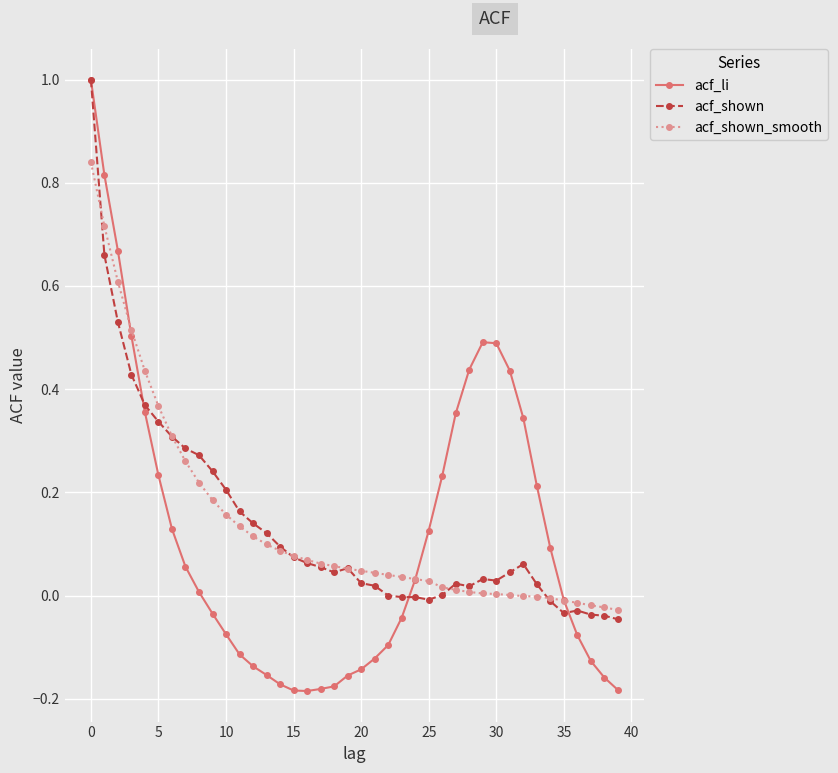

Count the number of data series in this chart.

3